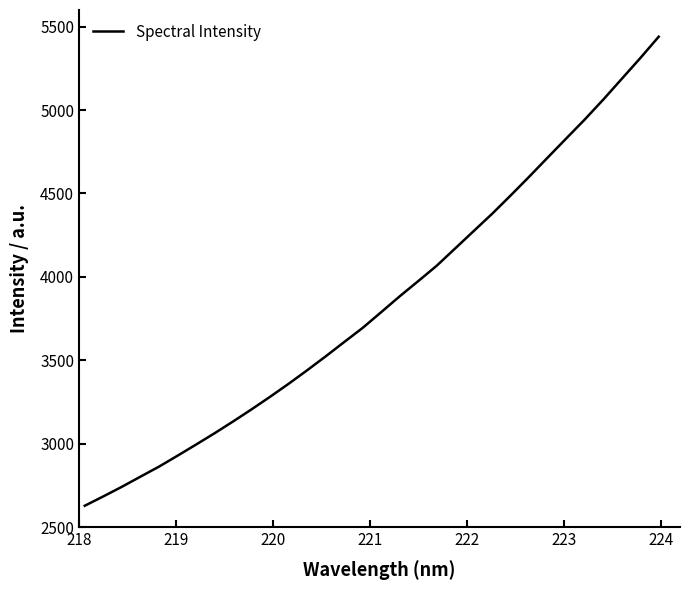

What is the difference between the maximum and minimum values?

2812.0